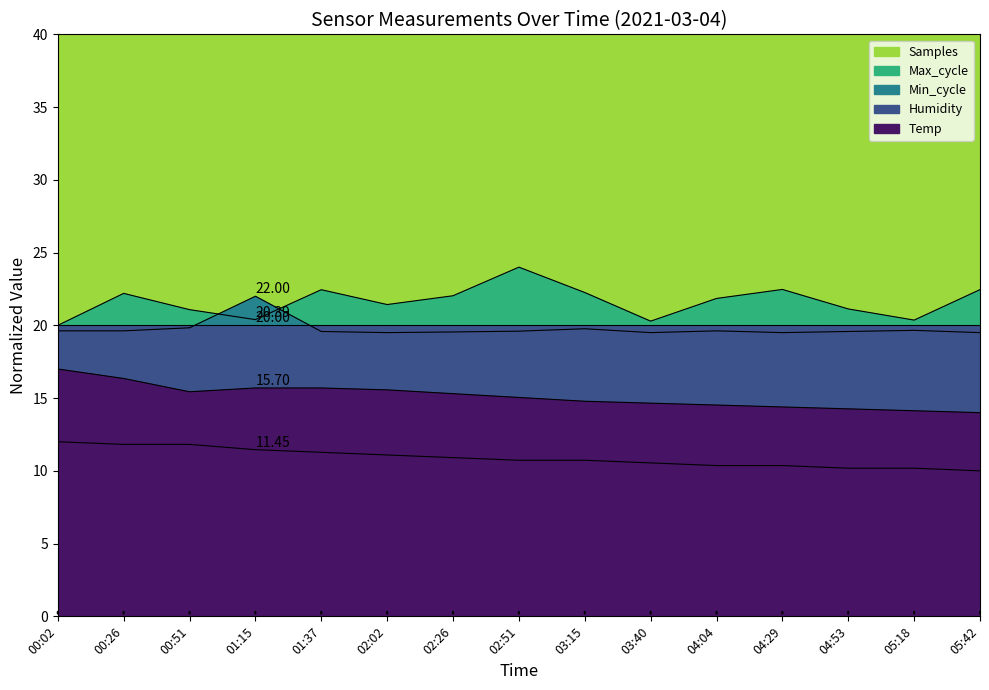

Is it true that Samples equals 21.4 at 02:02?

True